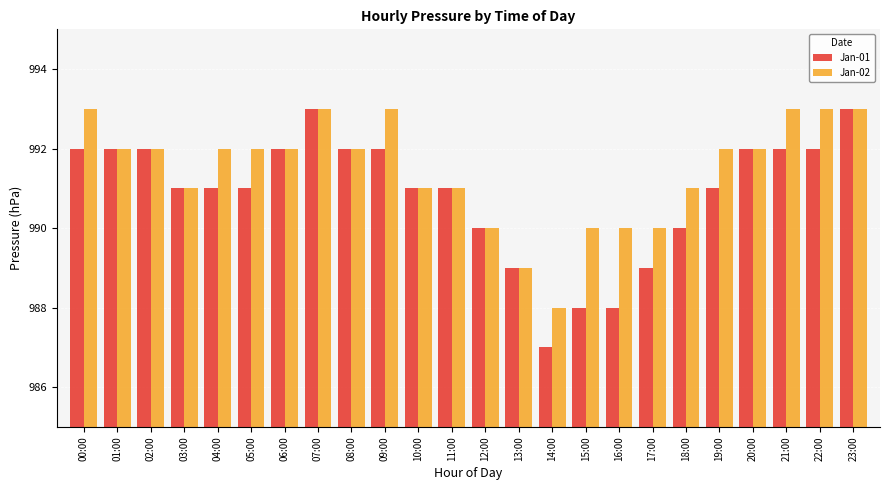

What is the highest value of the Jan-01 series?

993